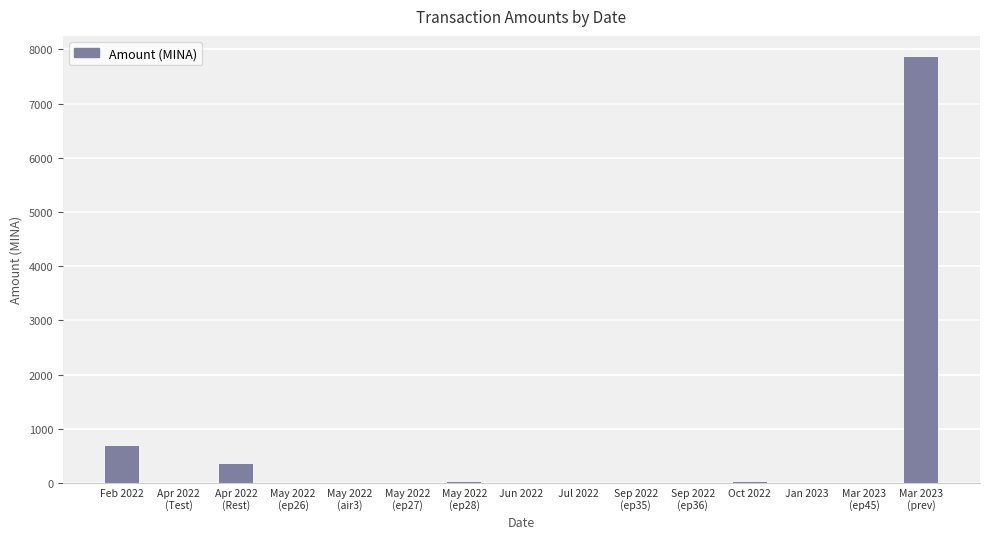

At which label is the value closest to 3928?

Feb 2022